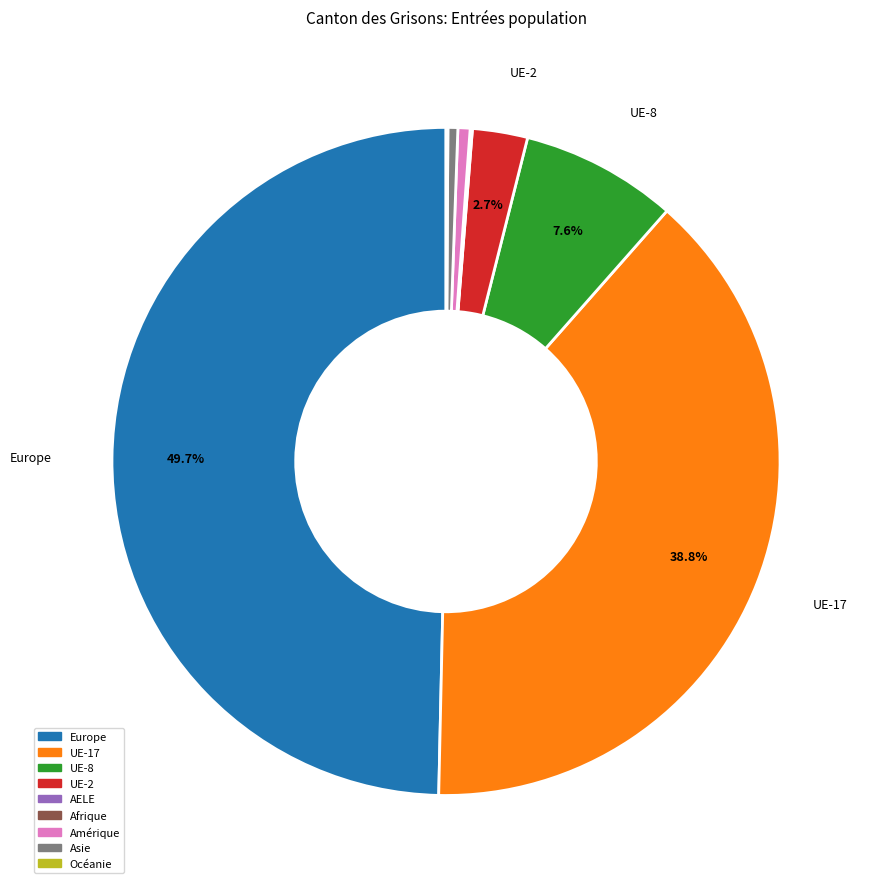

Which slice is the largest?

Europe